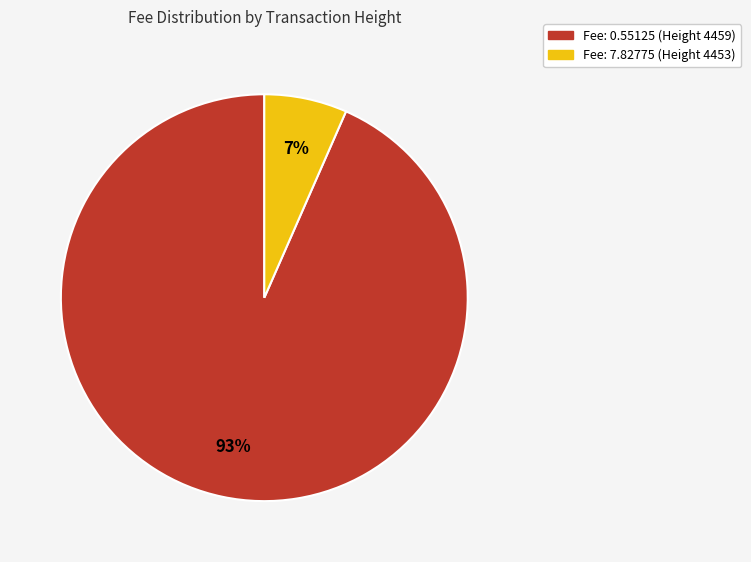

Does any single category account for the majority?

Yes